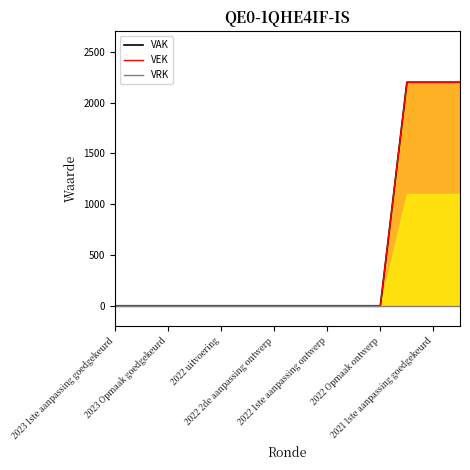

True or false: VRK has a value of 0 at 2022 Opmaak ontwerp.

True